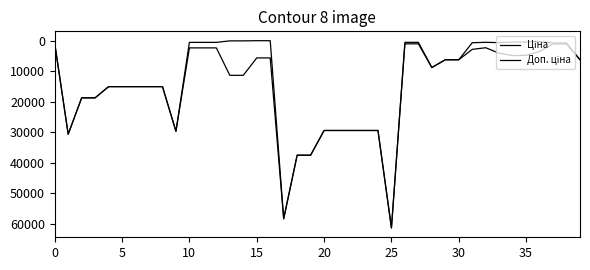

How many lines are shown in the chart?

2